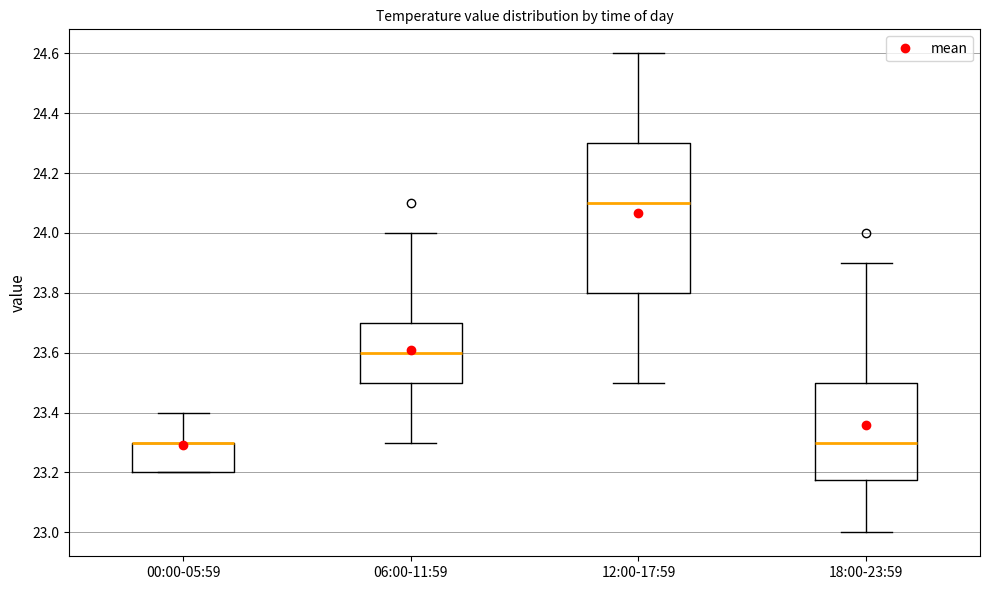

Comparing the boxes themselves (not the whiskers), which one is the tallest?

12:00-17:59